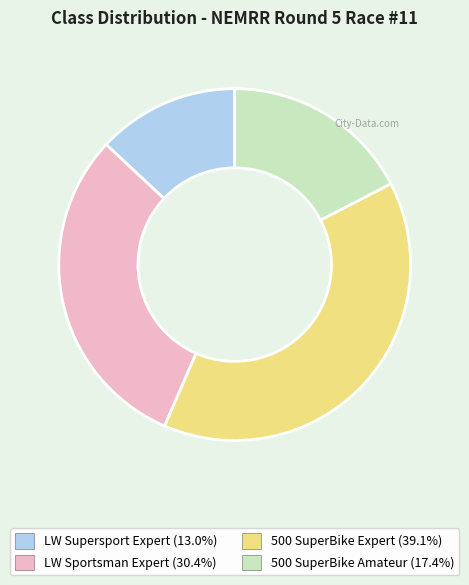

Which category has the smallest portion of the pie?

LW Supersport Expert